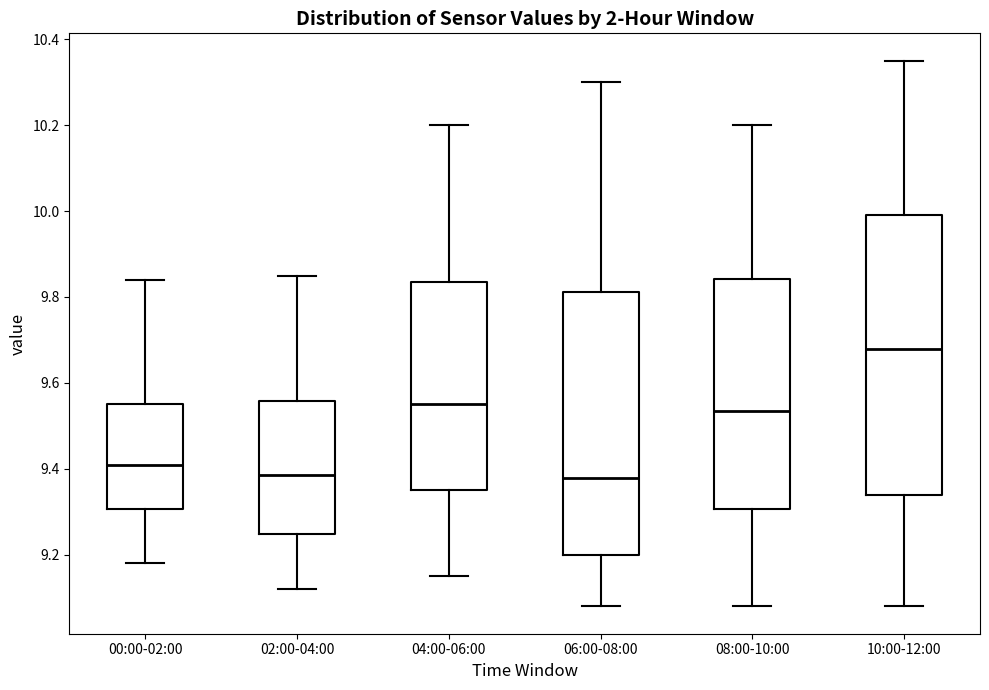

Which box is the tallest, from its lower edge to its upper edge?

10:00-12:00